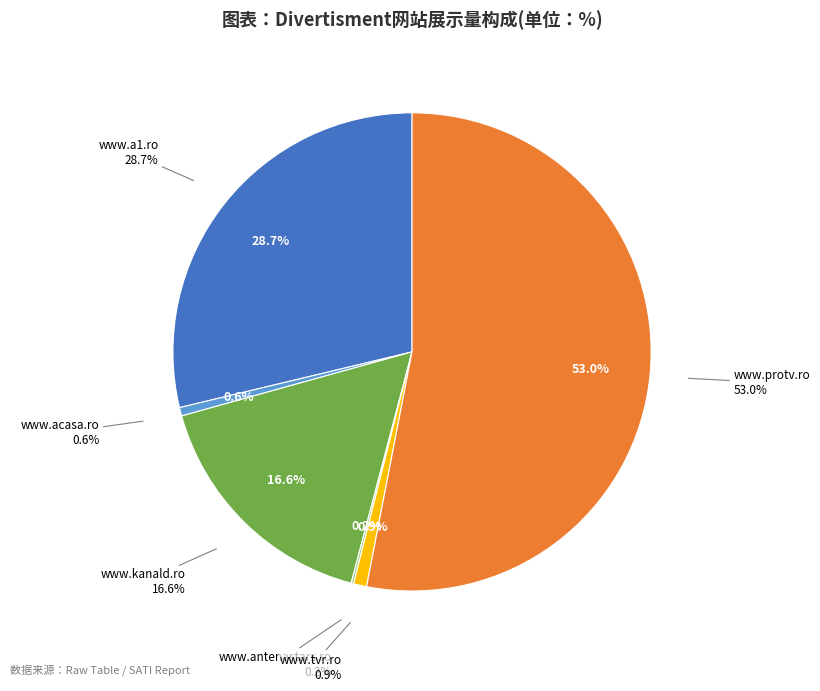

What is the largest slice in the pie chart?

www.protv.ro